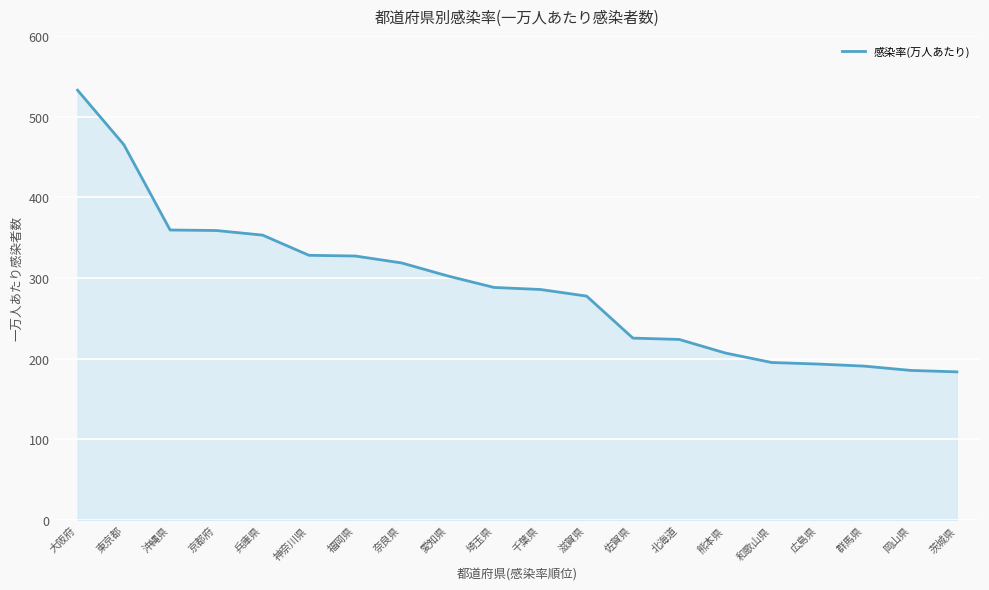

What value does the data have at 奈良県?

318.6